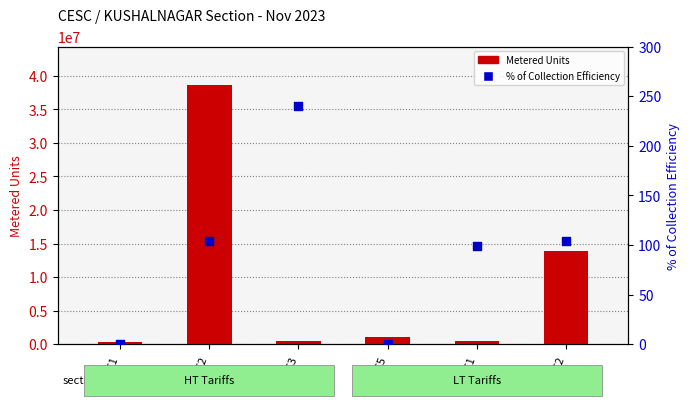

What are all the series names shown in the legend?

Metered Units, % of Collection Efficiency